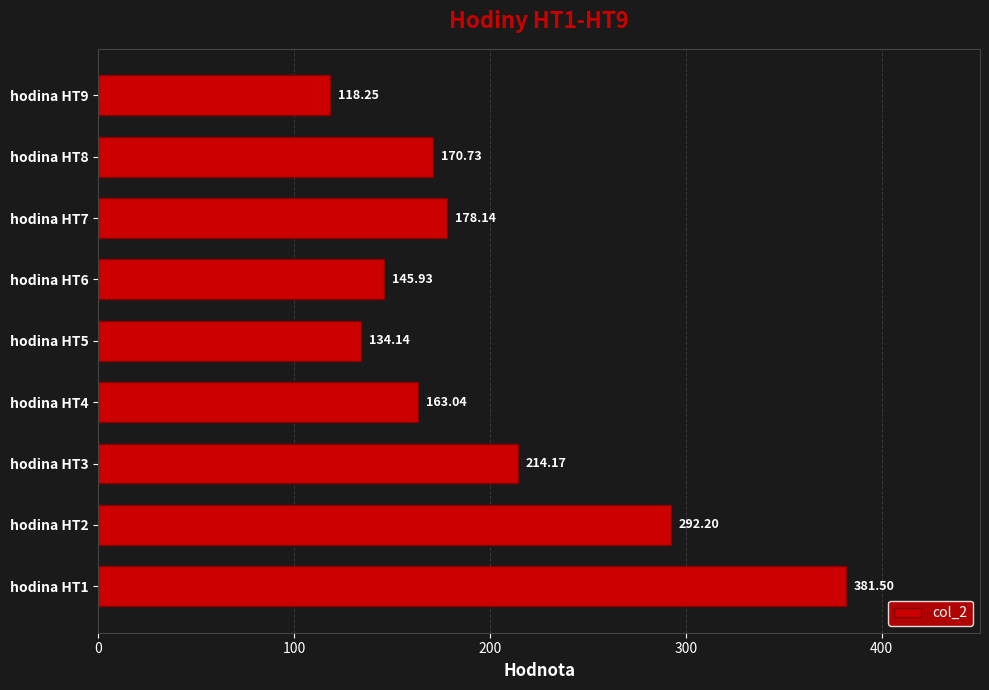

Where is the data nearest to the value 249?

hodina HT3